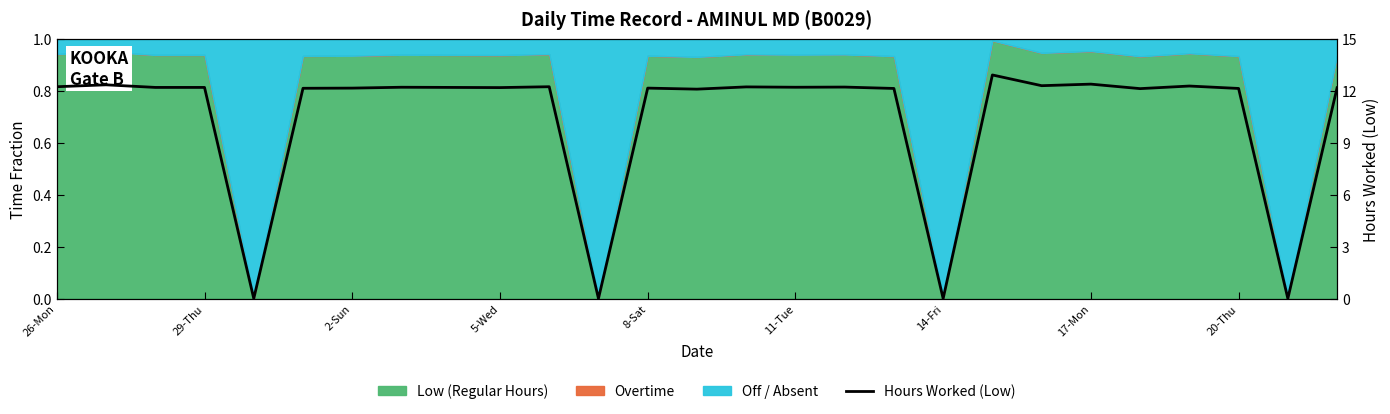

What is the value of the 13th point from the left?

12.2